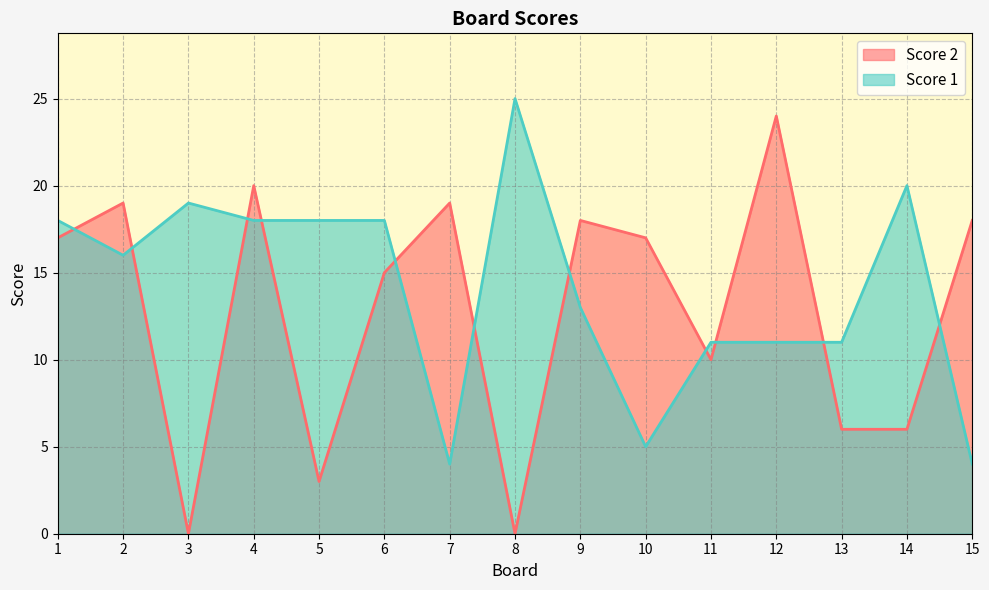

Reading left to right, what are all the values shown in this chart?

Score 2: 1=17	2=19	3=0	4=20	5=3	6=15	7=19	8=0	9=18	10=17	11=10	12=24	13=6	14=6	15=18
Score 1: 1=18	2=16	3=19	4=18	5=18	6=18	7=4	8=25	9=13	10=5	11=11	12=11	13=11	14=20	15=4